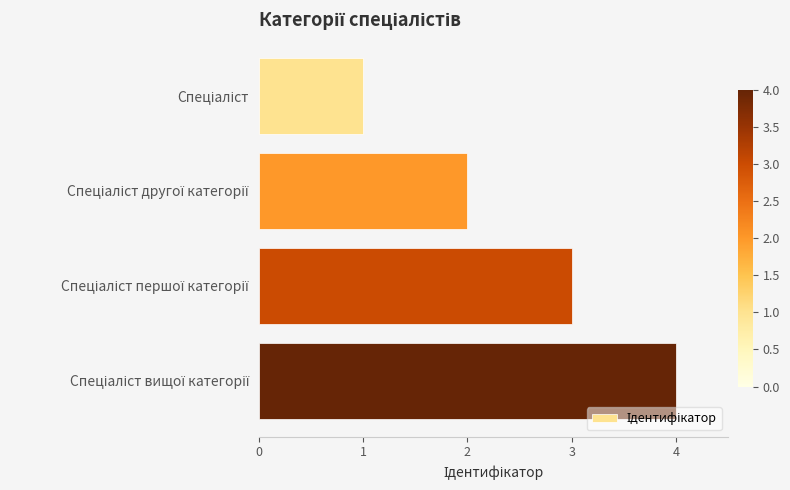

Are the bars grouped side by side (vs. stacked)?

No